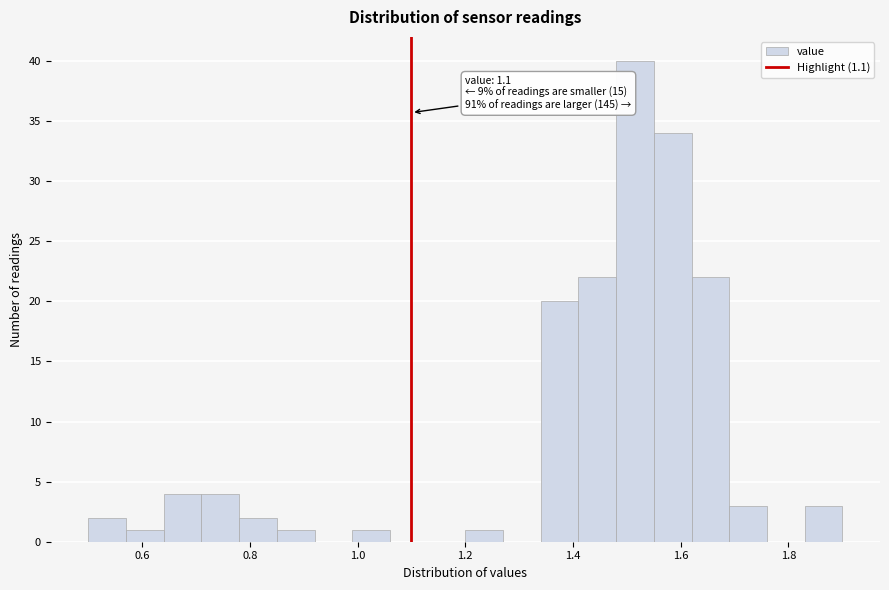

Around what value on the x-axis is the tallest bar? Give the approximate position of its centre, as read against the axis.

1.52